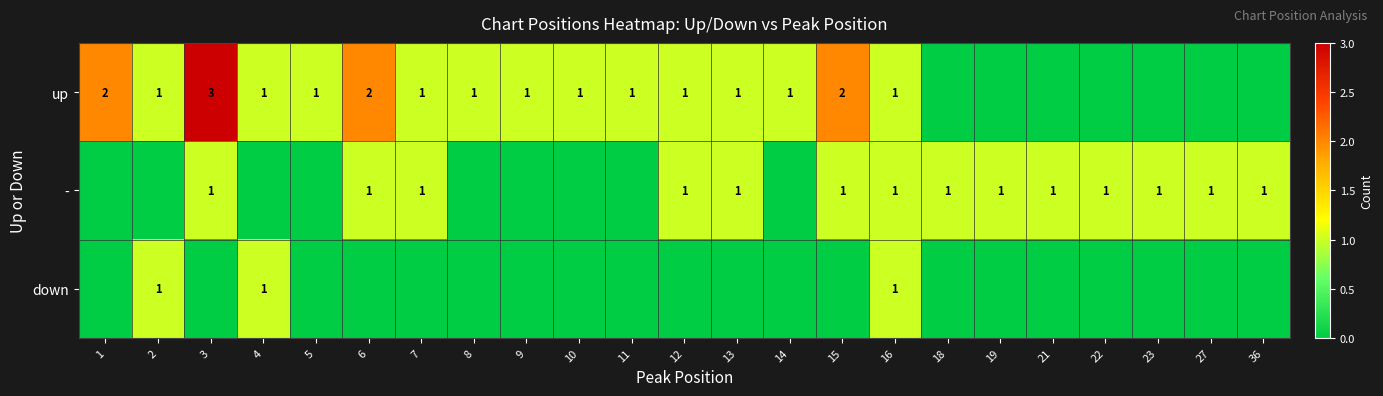

Is it true that up equals 2 at 1?

True